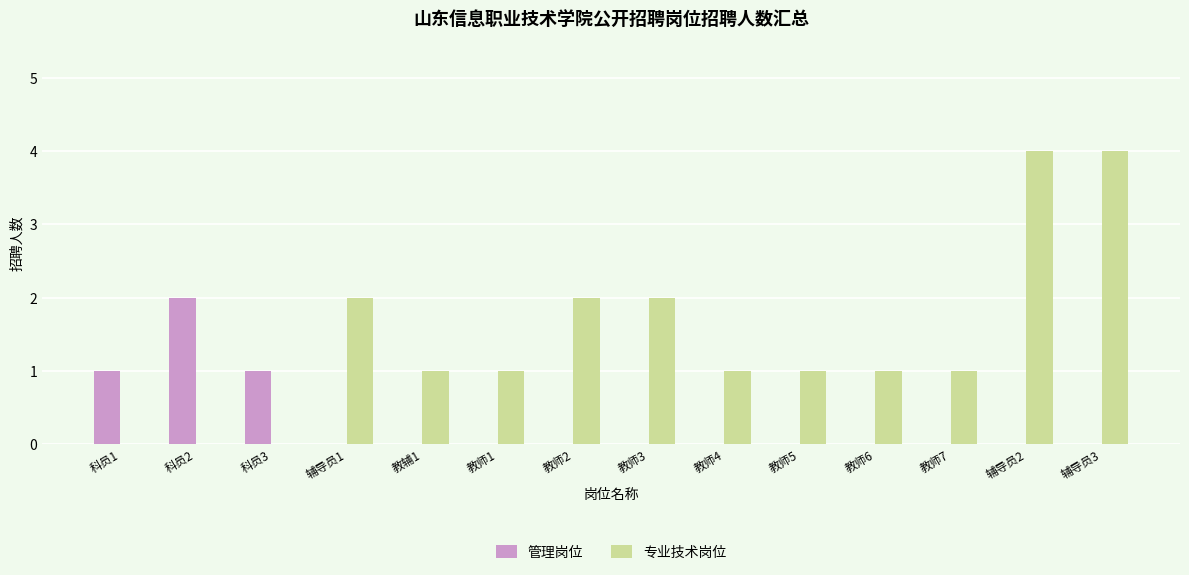

Reading left to right, extract all data points from this chart.

管理岗位: 1	2	1	0	0	0	0	0	0	0	0	0	0	0
专业技术岗位: 0	0	0	2	1	1	2	2	1	1	1	1	4	4